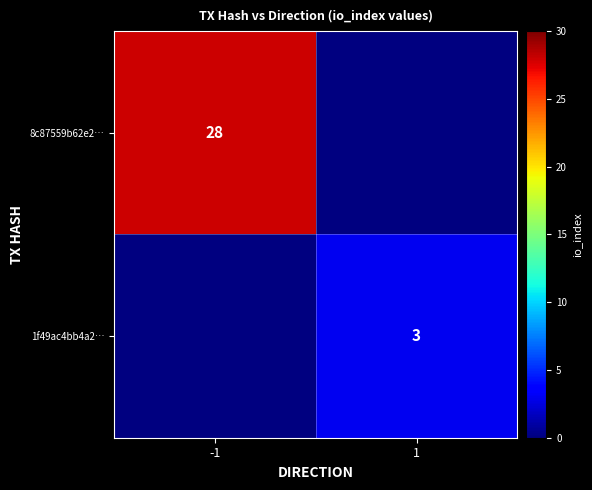

Is the value of 8c87559b62e2… at -1 greater than the value of 1f49ac4bb4a2… at 1?

Yes